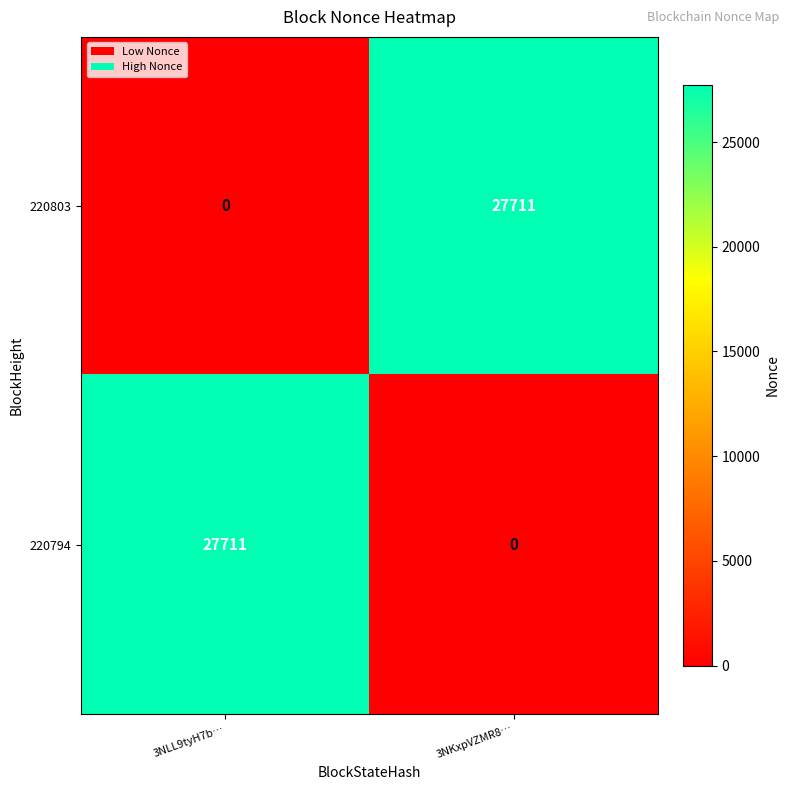

True or false: 220803 has a value of 27711 at 3NKxpVZMR8….

True